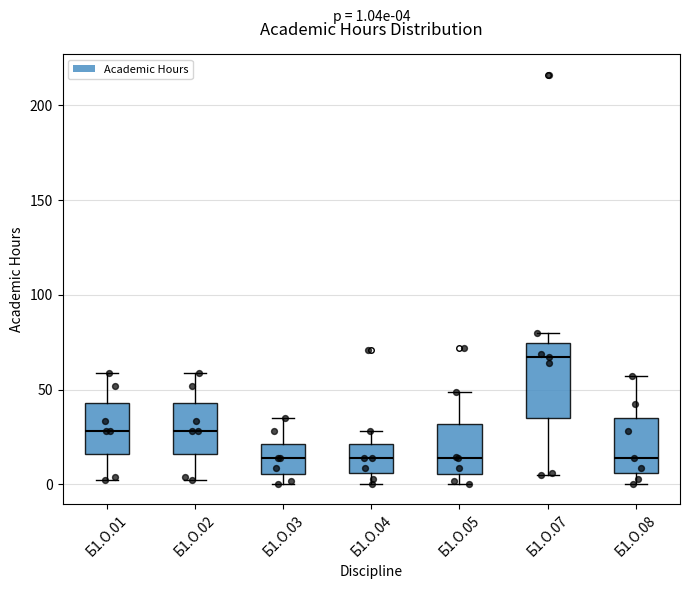

Which box is the tallest, from its lower edge to its upper edge?

Б1.О.07